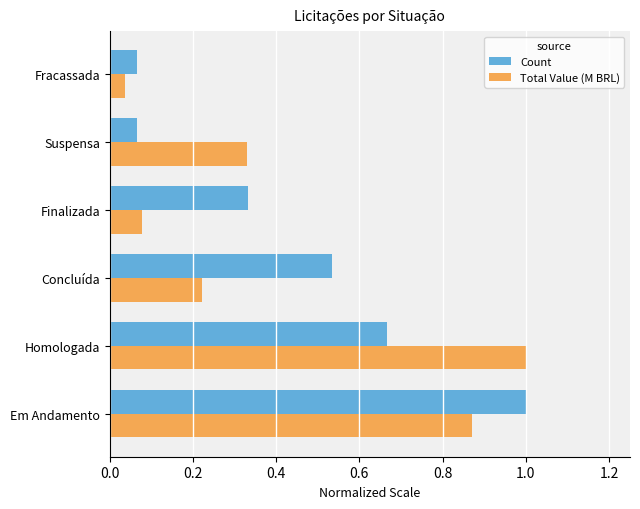

Which series changed the most between Em Andamento and Suspensa?

Count